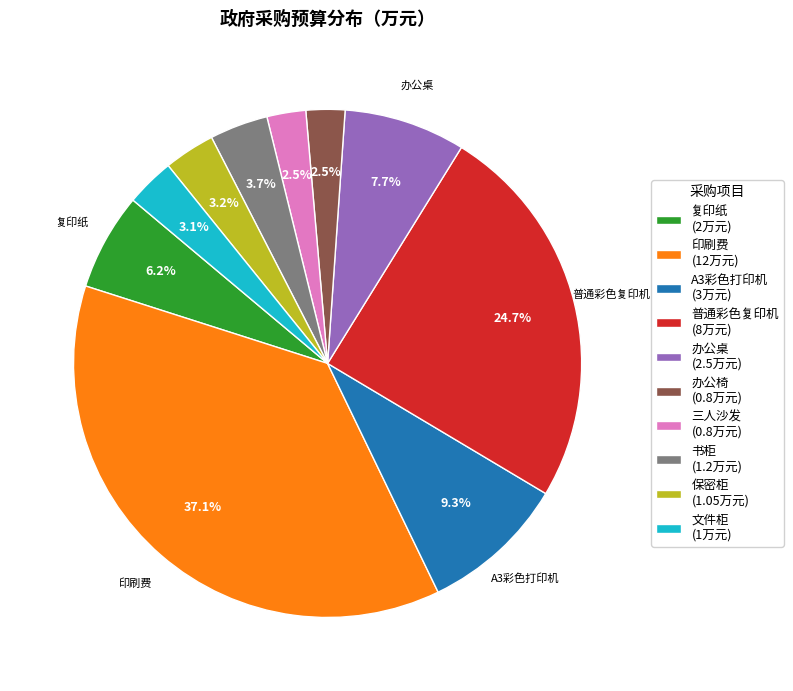

Combined, what portion of the pie is 书柜 and 文件柜?

6.8%